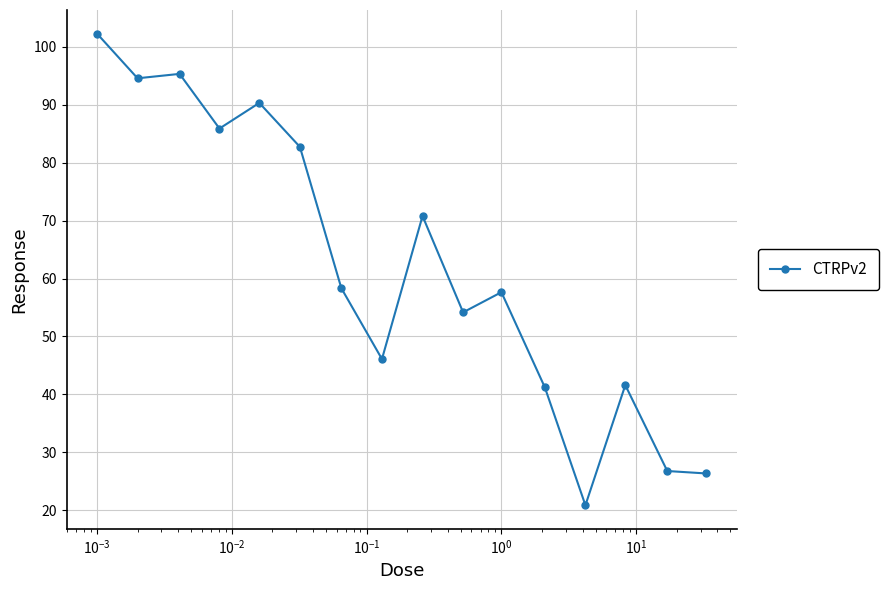

What is the value of the 2nd point from the left?

94.6